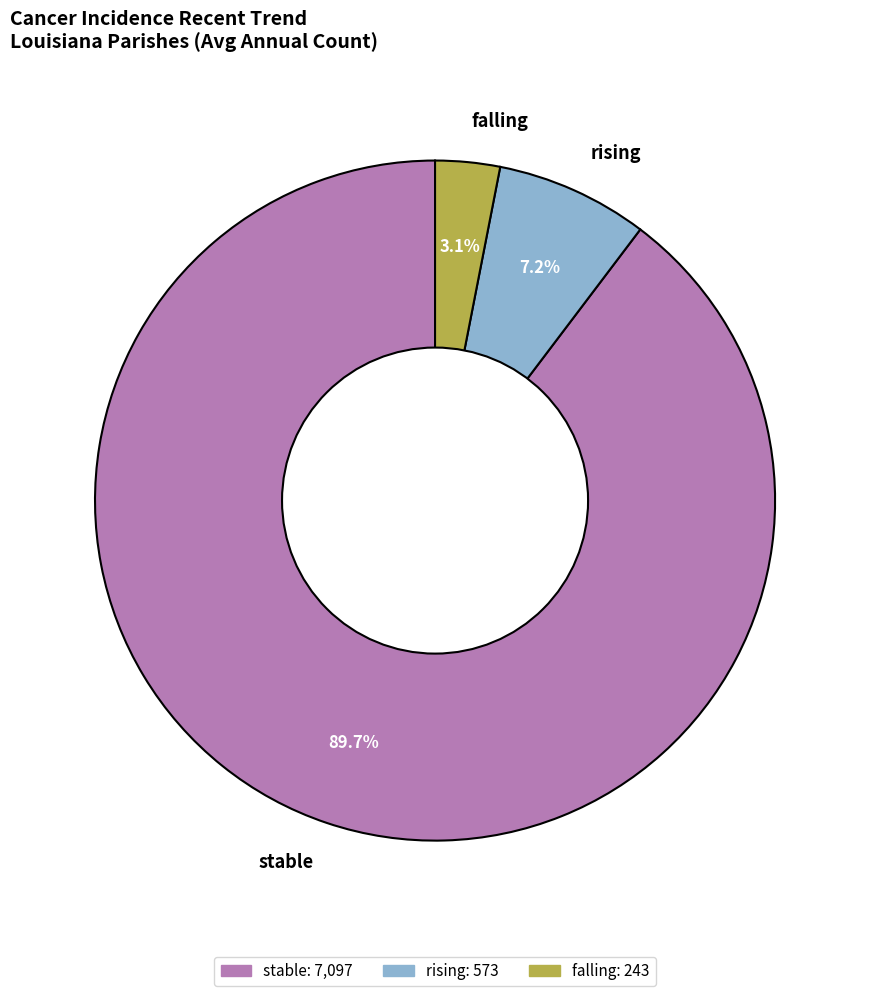

Which slice is the smallest?

falling